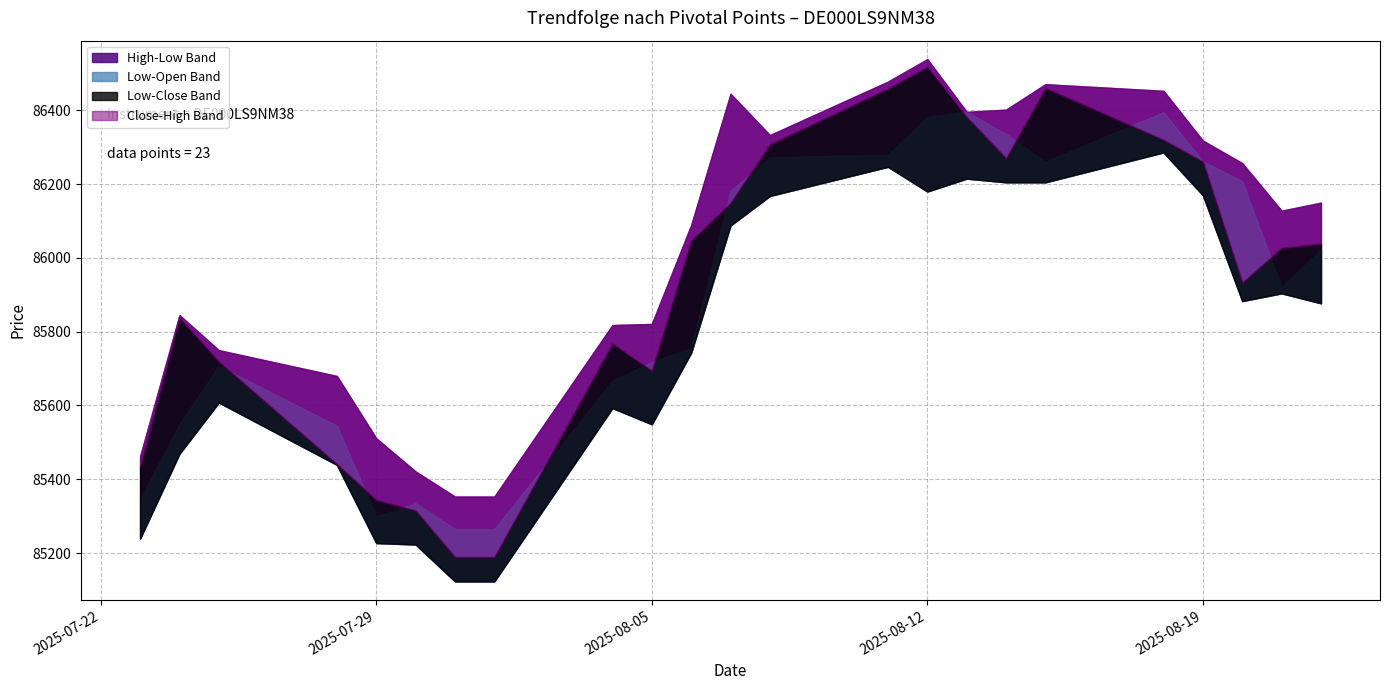

True or false: Close and Low intersect in this chart.

False